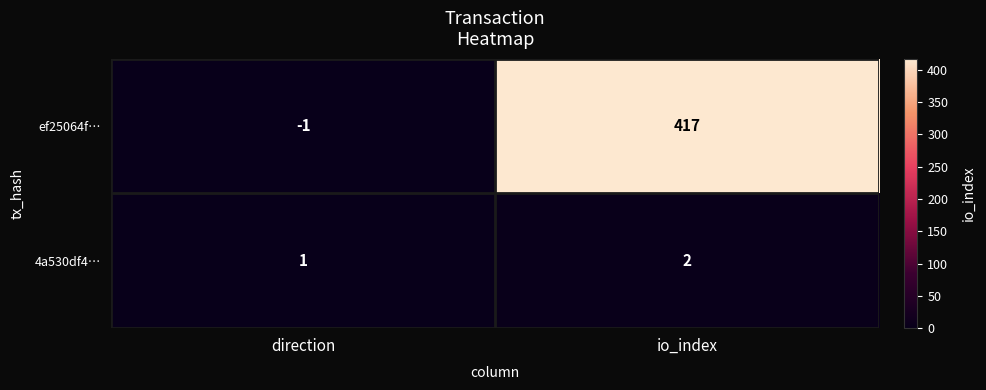

What is the maximum value shown in the chart?

417